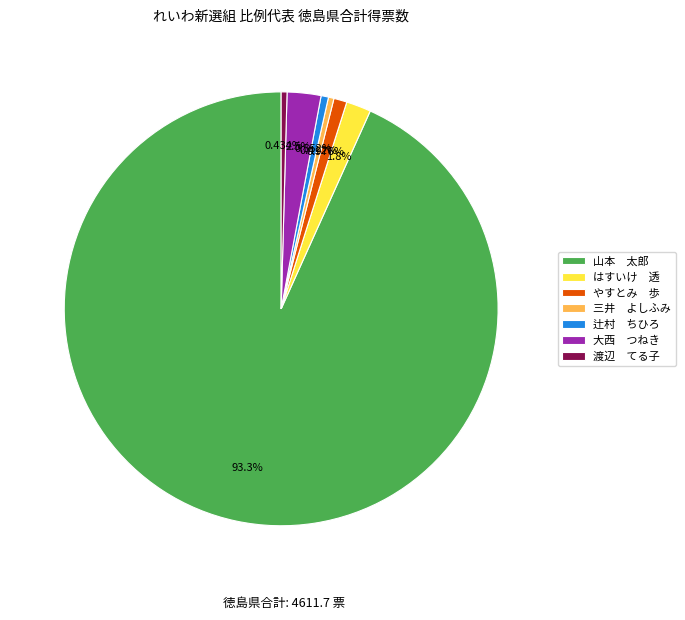

Count the number of slices in the pie.

7